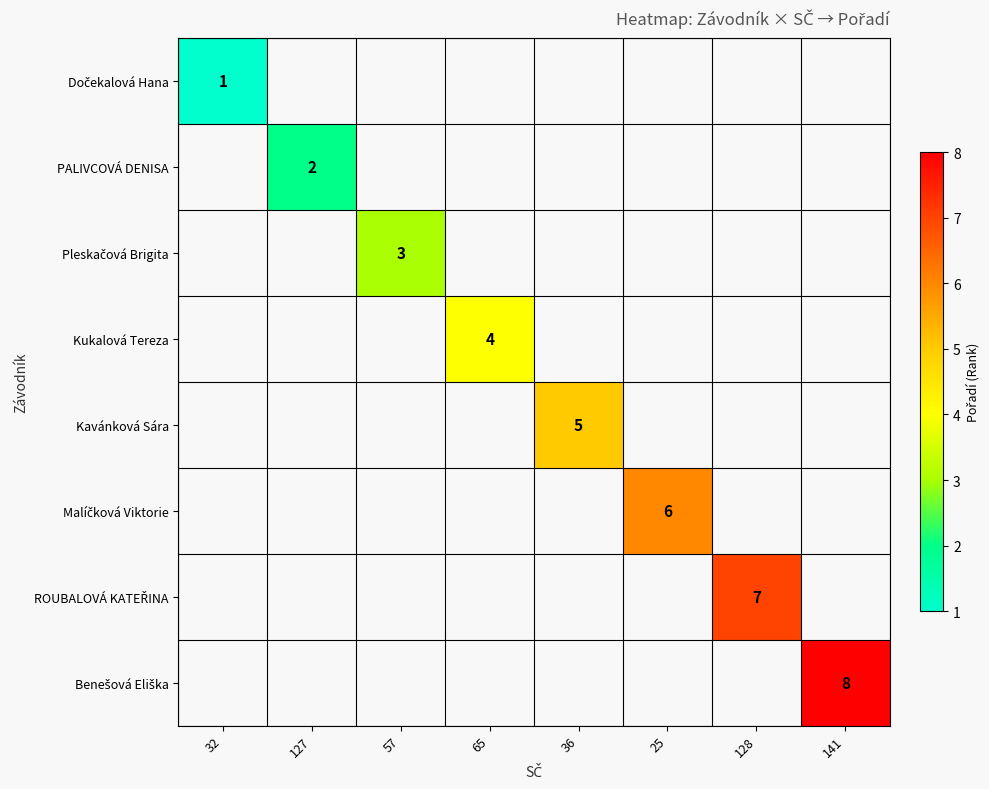

The value of PALIVCOVÁ DENISA at 127 is 2. True or false?

True